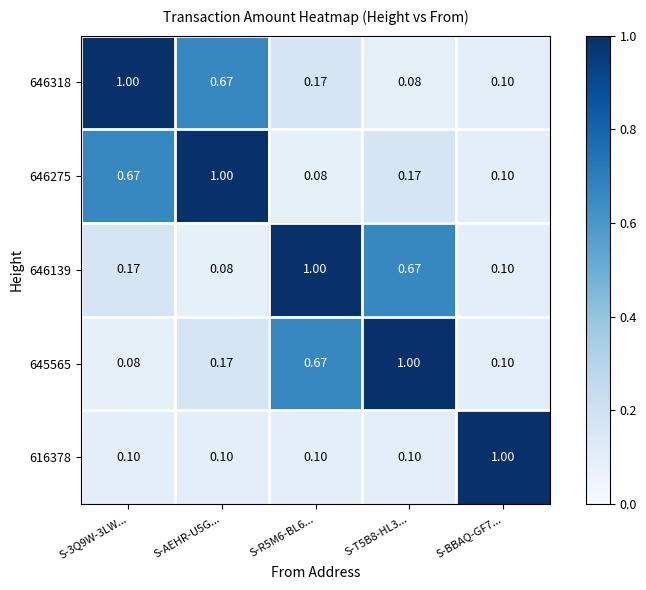

Is the value of 645565 at S-AEHR-U5G... greater than the value of 616378 at S-AEHR-U5G...?

Yes